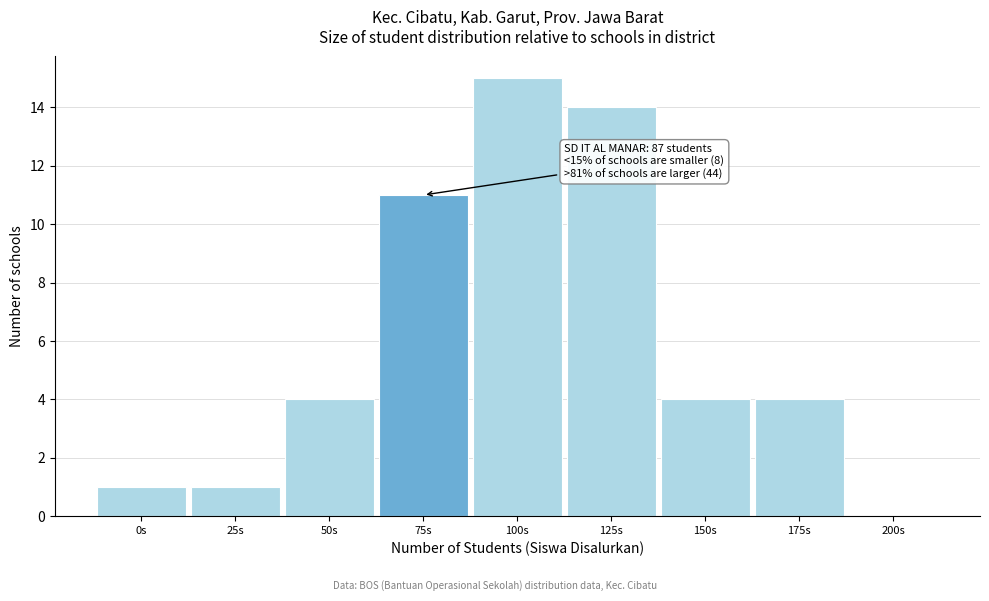

Reading left to right, extract all data points from this chart.

0s=1	25s=1	50s=4	75s=11	100s=15	125s=14	150s=4	175s=4	200s=0